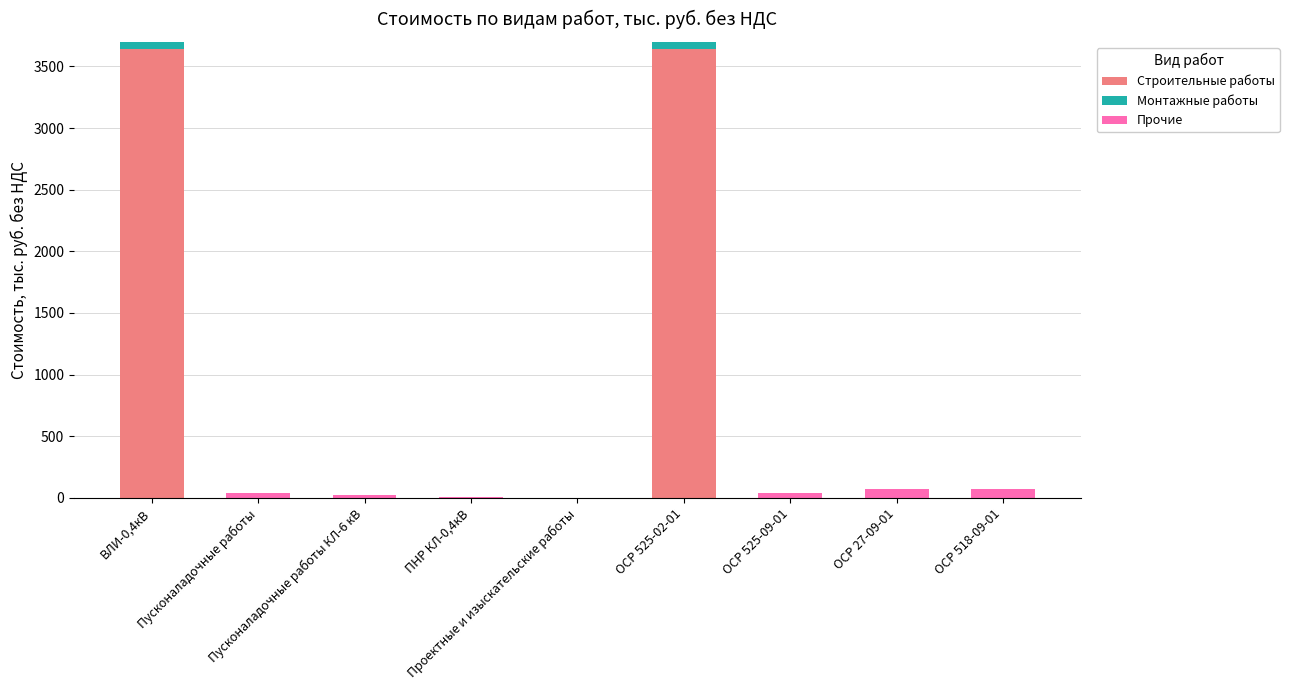

What is the highest value of the Строительные работы series?

3638.5